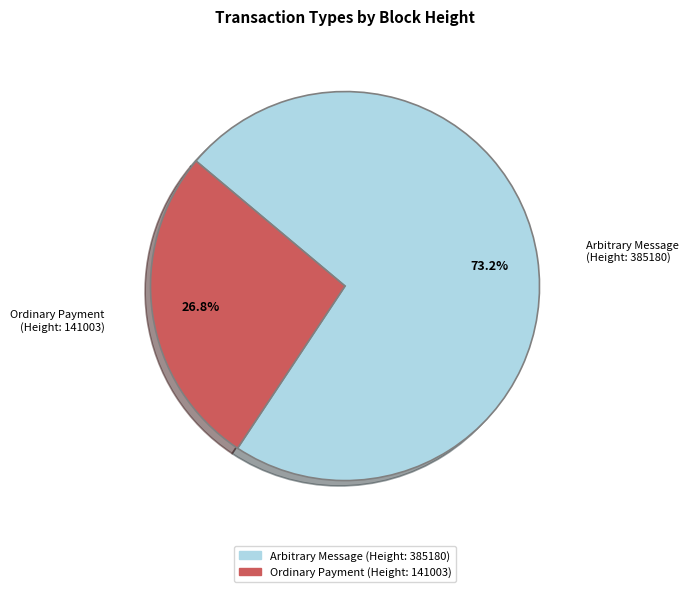

Is there a majority slice in this chart?

Yes